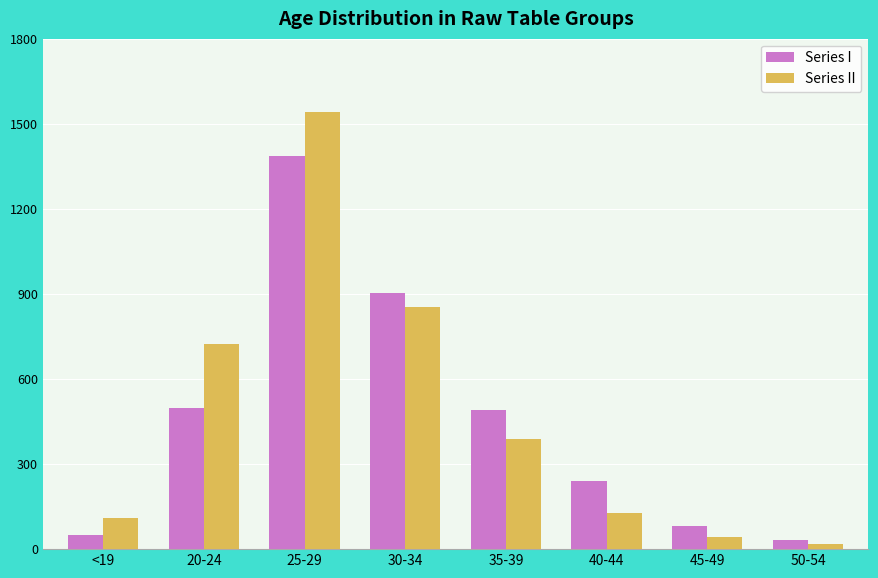

Where does the Series I series first go above 492?

20-24